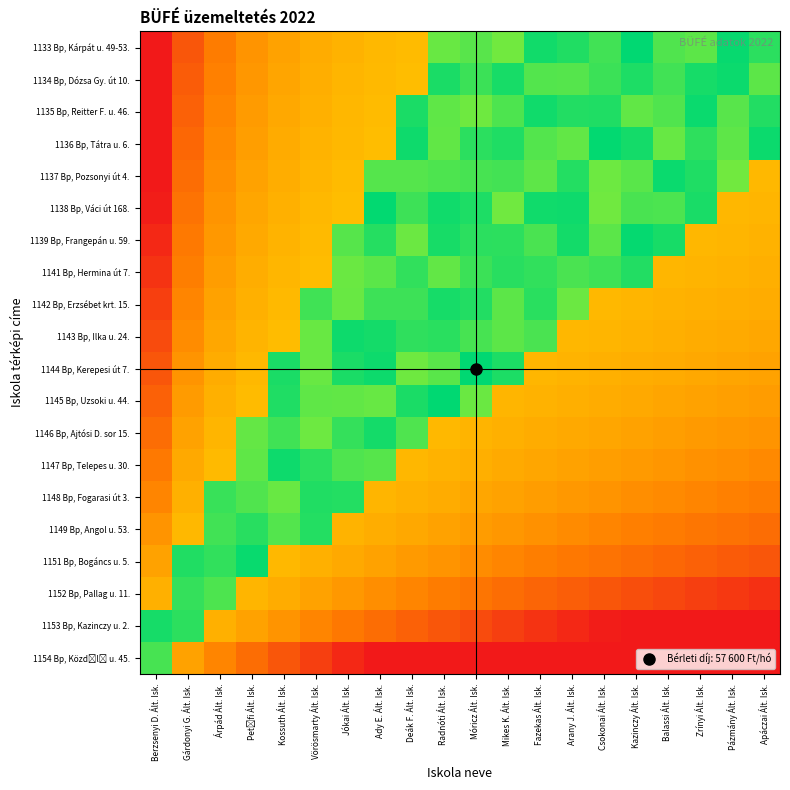

What is the maximum value shown in the chart?

57600.0